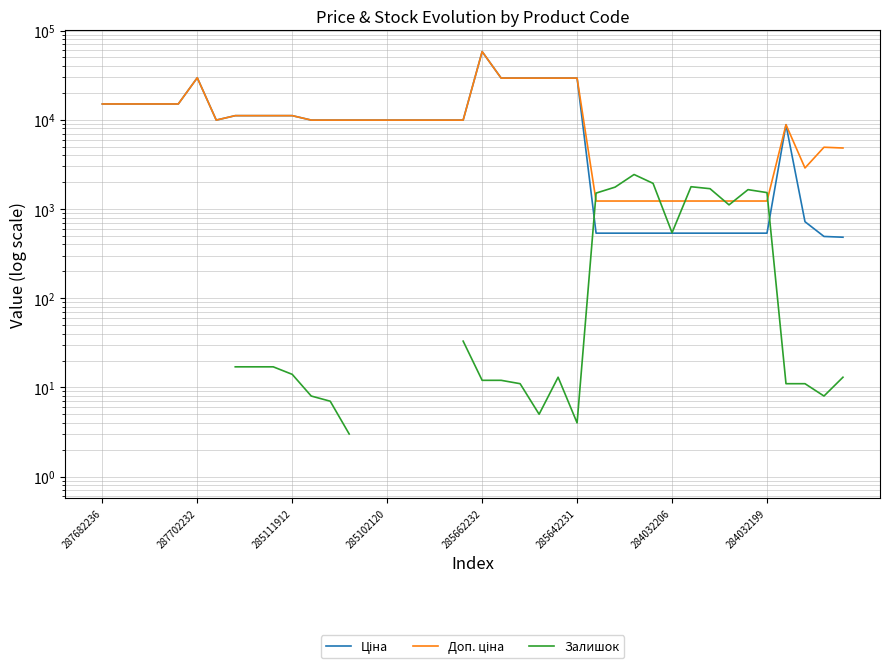

At how many categories does at least one series exceed 7981?

27